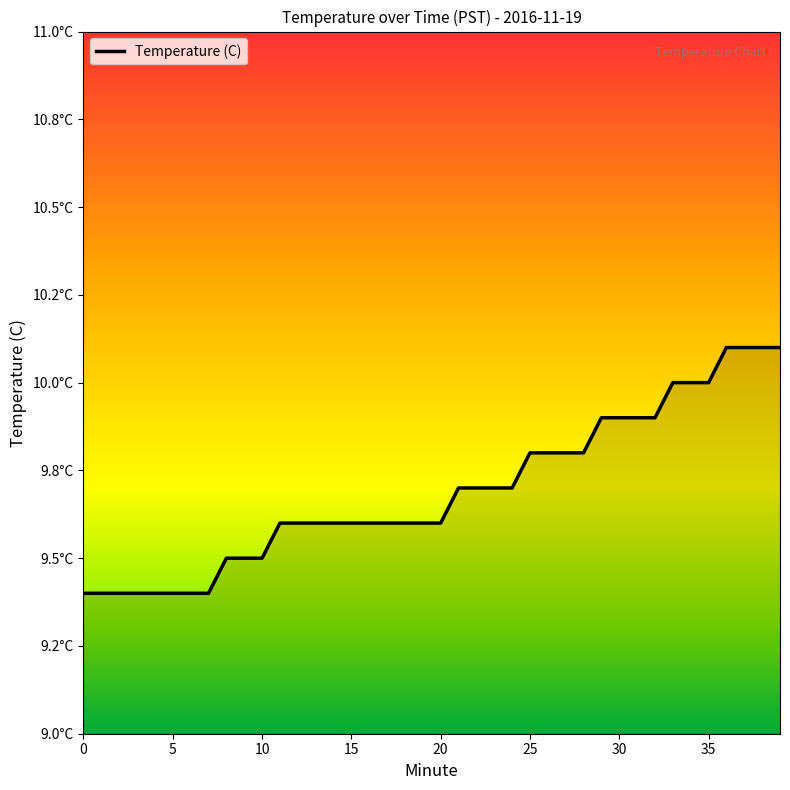

Does the chart have visible grid lines?

No